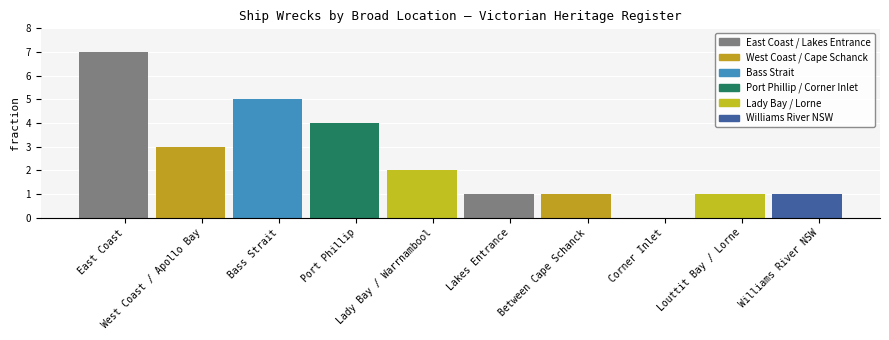

What is the approximate value at Lady Bay / Warrnambool?

2